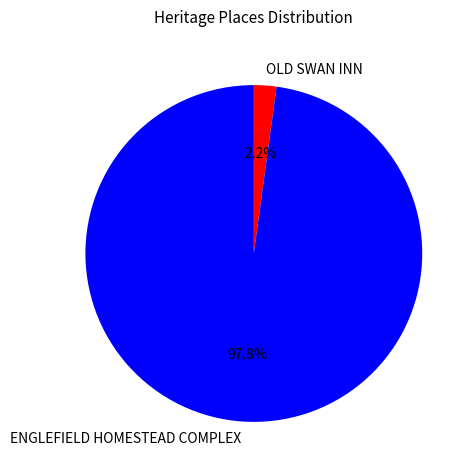

Which category has the biggest portion of the pie?

ENGLEFIELD HOMESTEAD COMPLEX